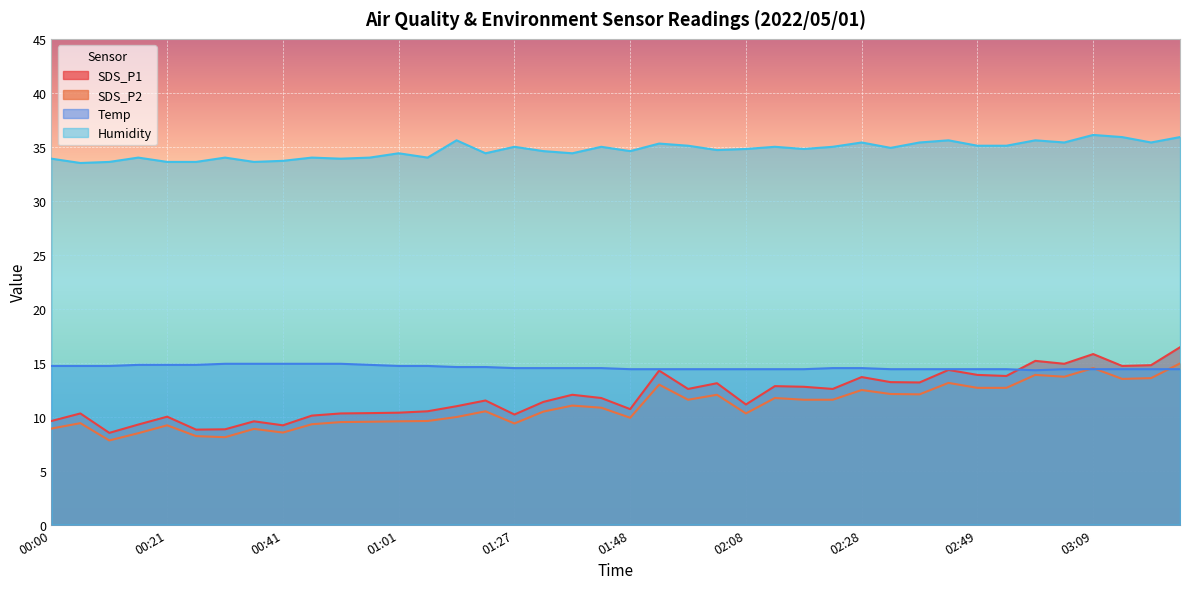

Between 03:25 and 00:36, which is larger?

03:25